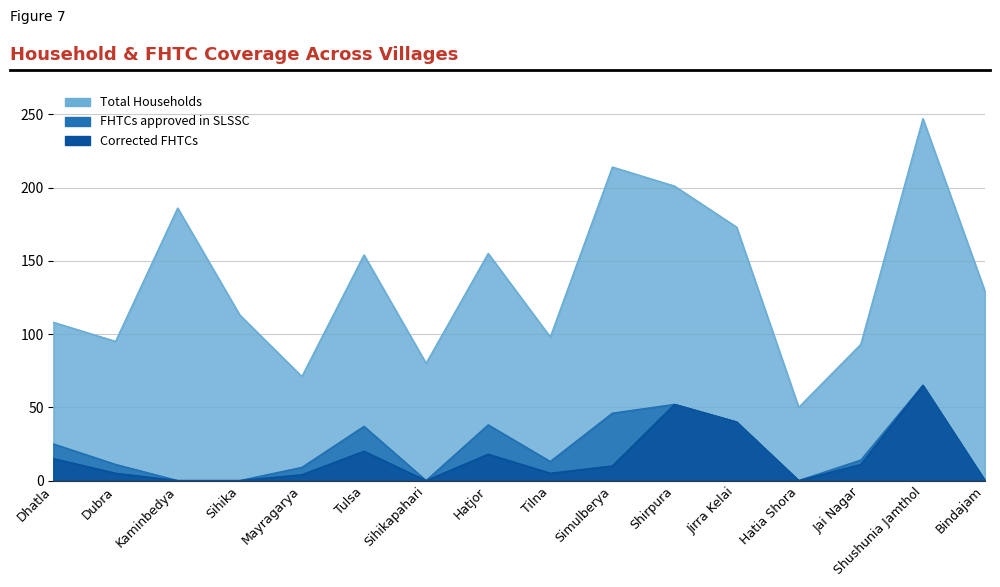

How many lines are shown in the chart?

3